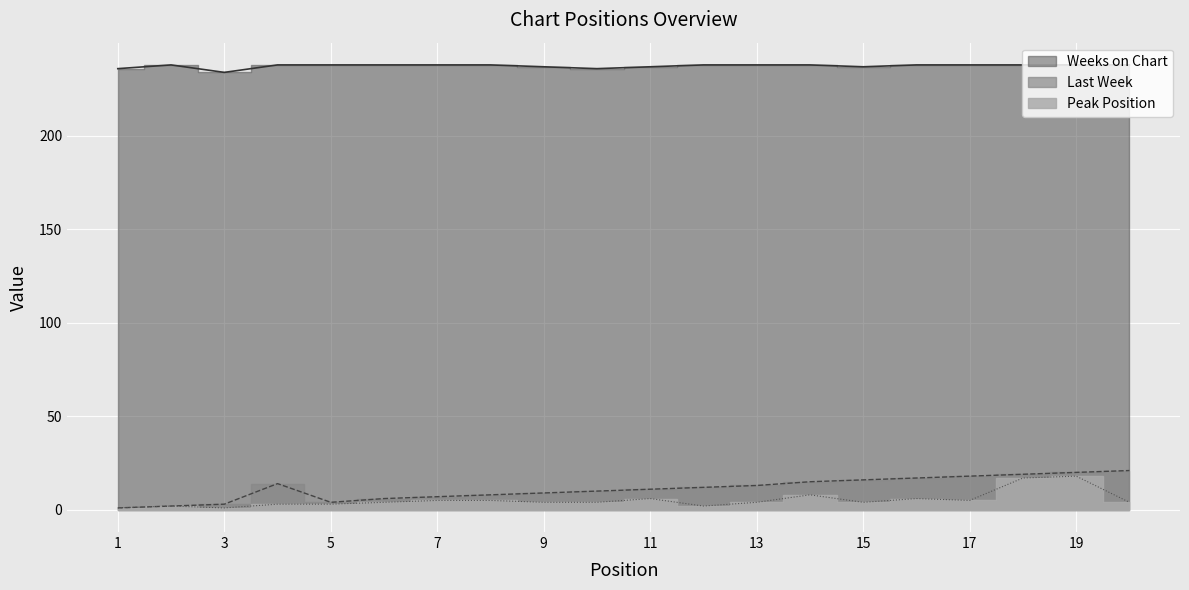

What is the value of the Peak Position point at the 7th from the left?

5